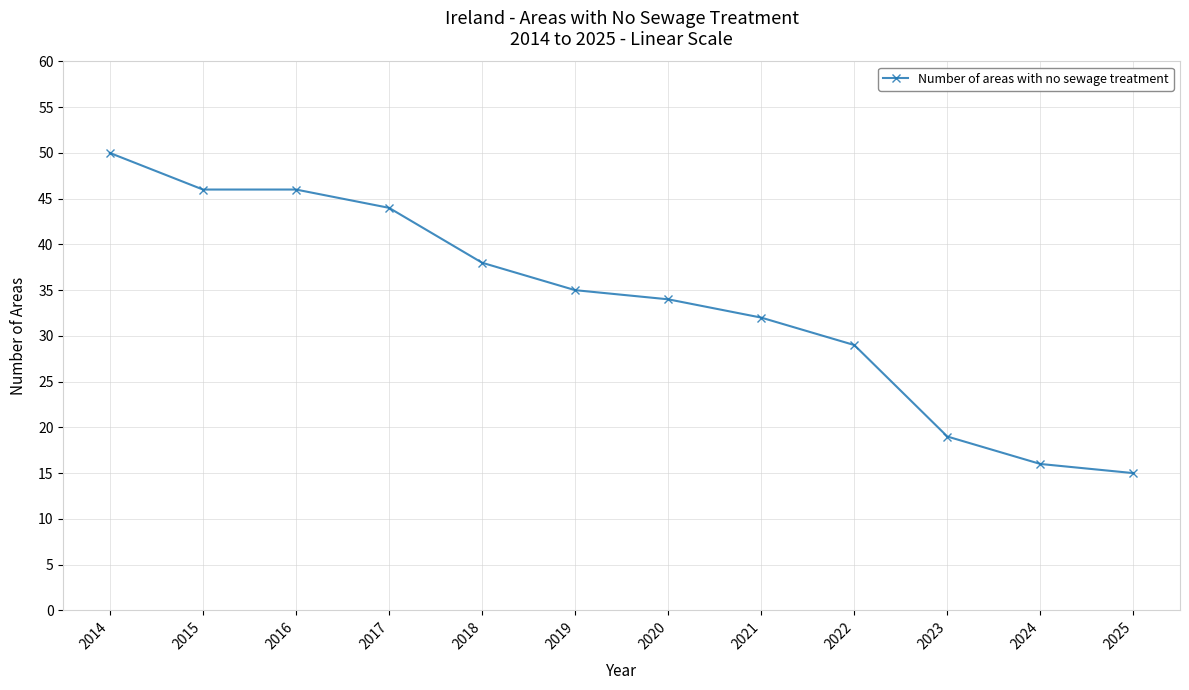

What is the change in value from 2017 to 2021?

-12